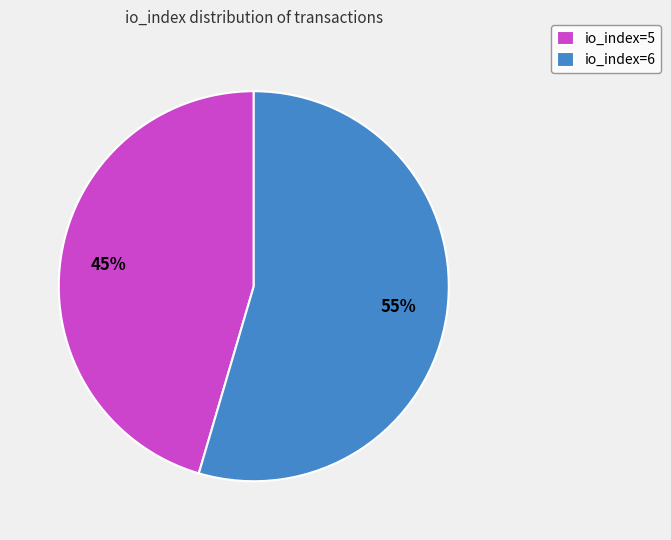

To the nearest percent, what portion does io_index=6 represent?

55%